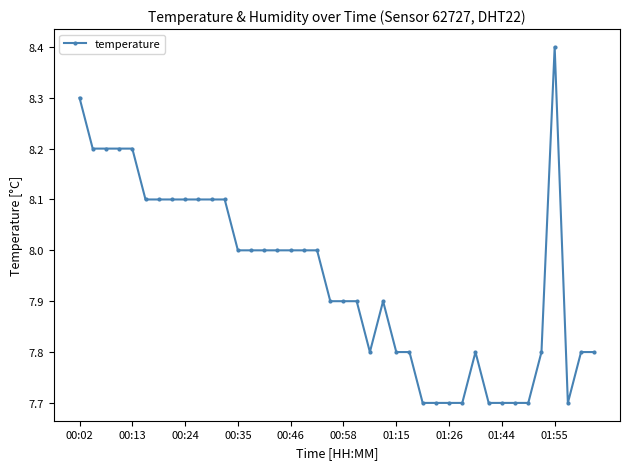

What is the minimum value shown in the chart?

7.7